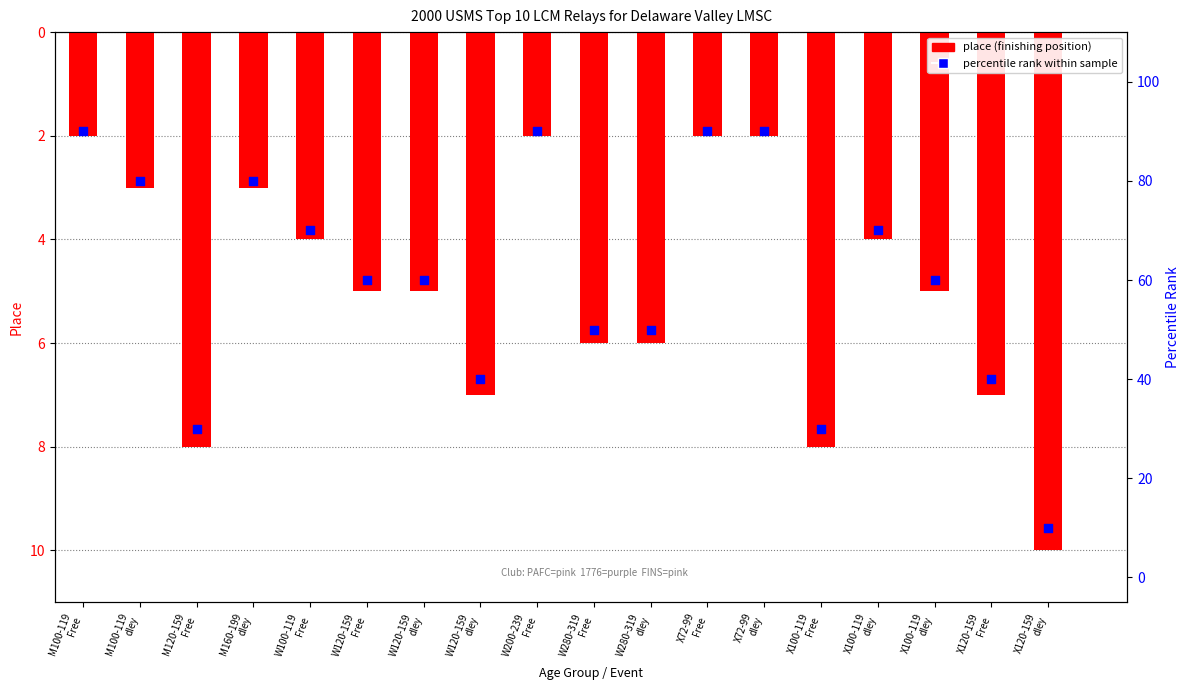

Which series has the largest Y range (max minus min)?

percentile rank within sample